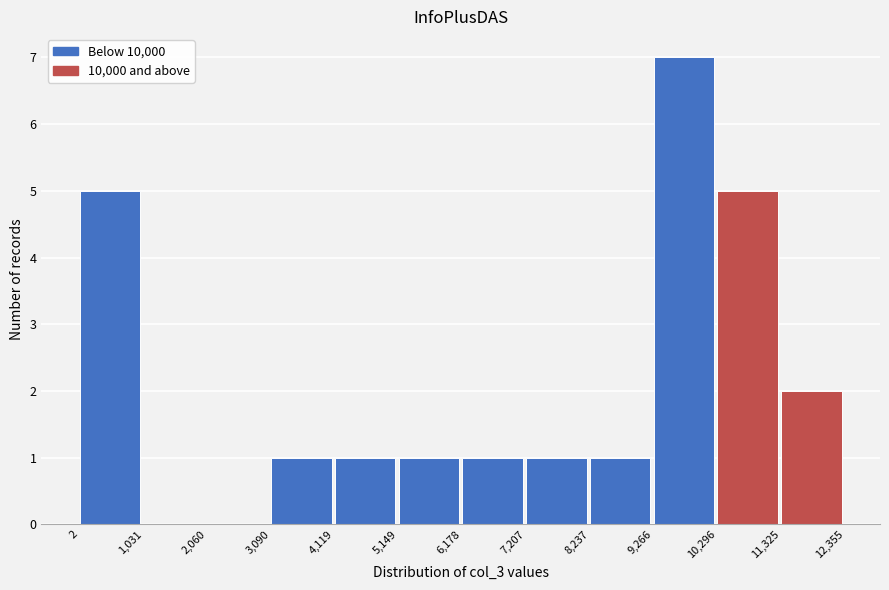

Over which range of the x-axis is the bar tallest?

9,266 to 10,296